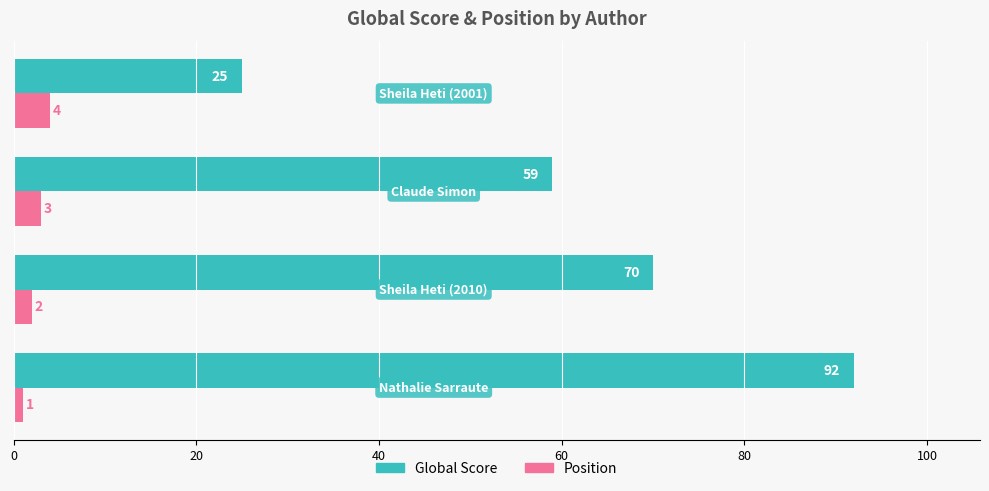

Which series has the widest spread of values?

Global Score